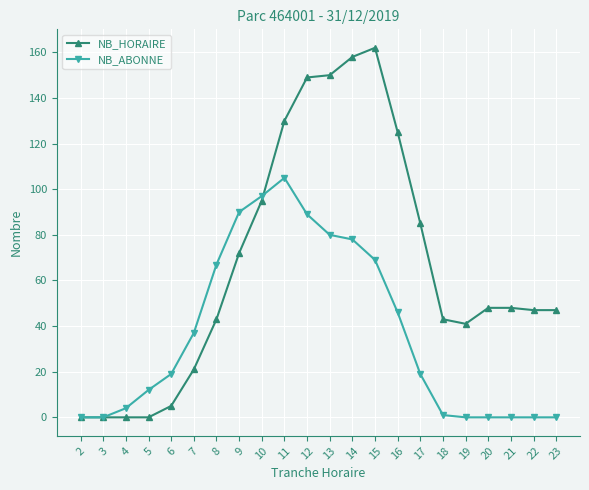

Reading right to left, what are all the values shown in this chart?

NB_HORAIRE: 23=47	22=47	21=48	20=48	19=41	18=43	17=85	16=125	15=162	14=158	13=150	12=149	11=130	10=95	9=72	8=43	7=21	6=5	5=0	4=0	3=0	2=0
NB_ABONNE: 23=0	22=0	21=0	20=0	19=0	18=1	17=19	16=46	15=69	14=78	13=80	12=89	11=105	10=97	9=90	8=67	7=37	6=19	5=12	4=4	3=0	2=0